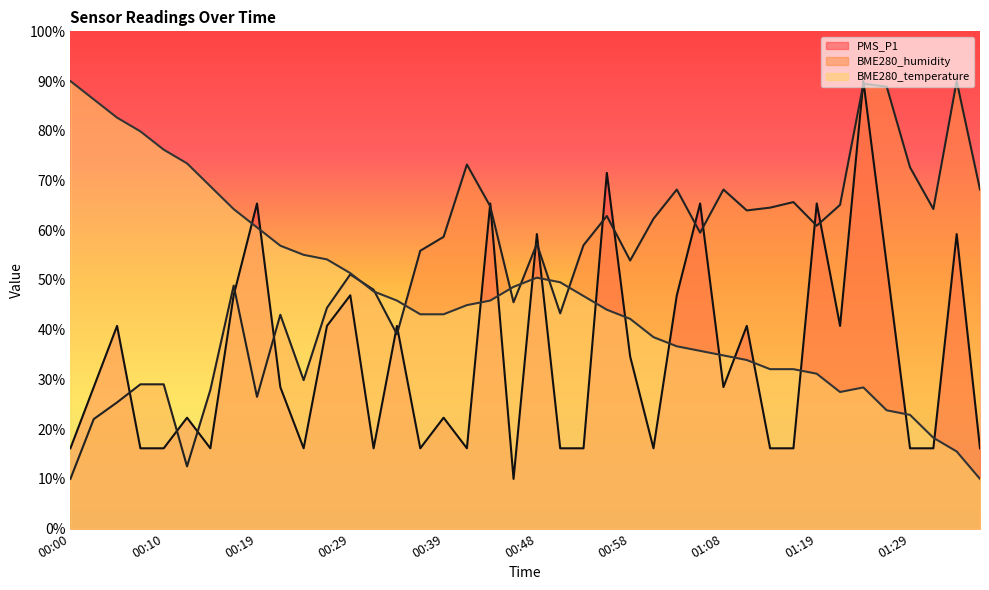

What is the maximum value for BME280_humidity?

90.0